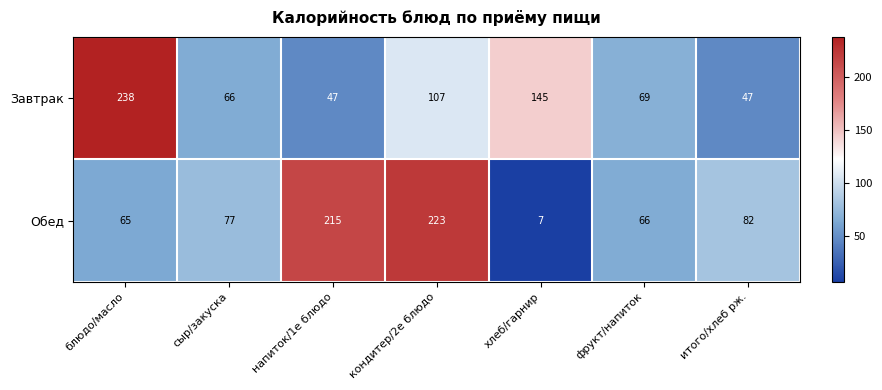

The value of Обед at фрукт/напиток is 66. True or false?

True